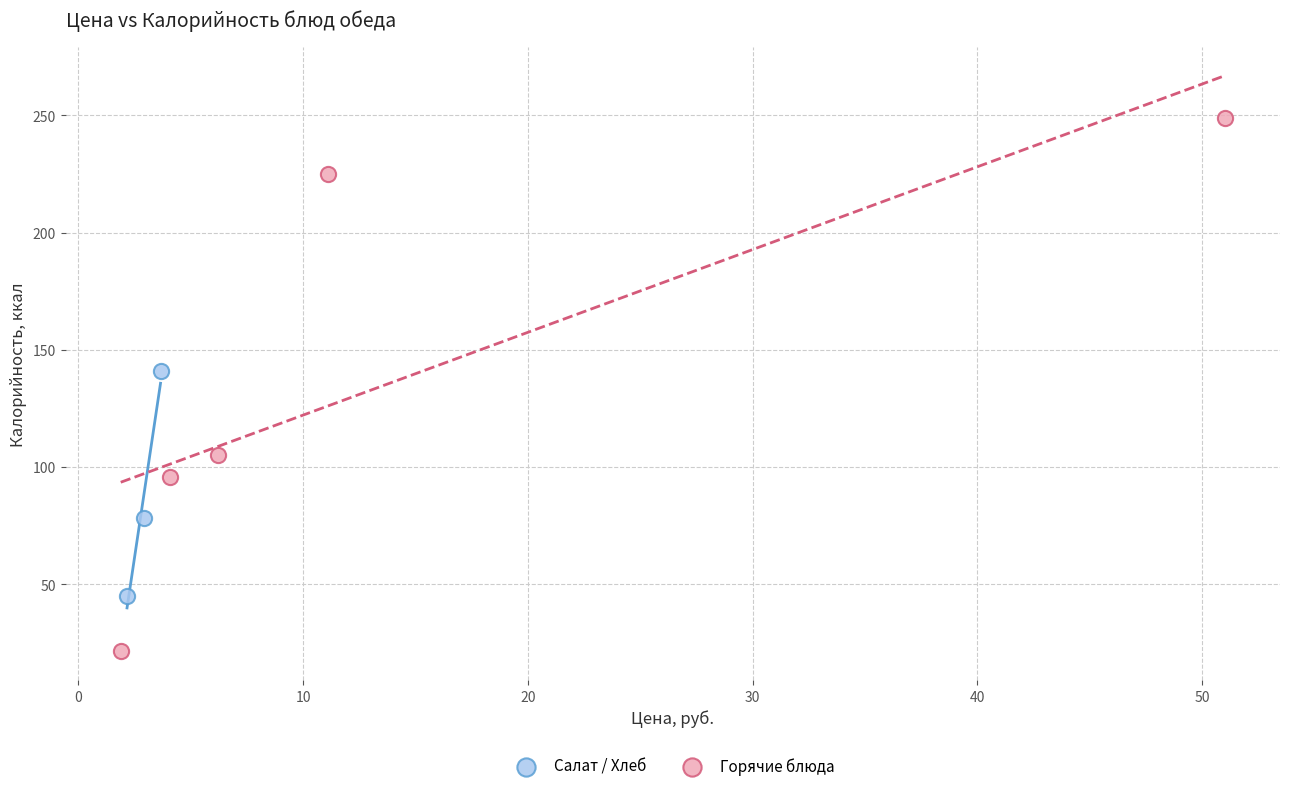

Which series contains the lowest Y value?

Горячие блюда